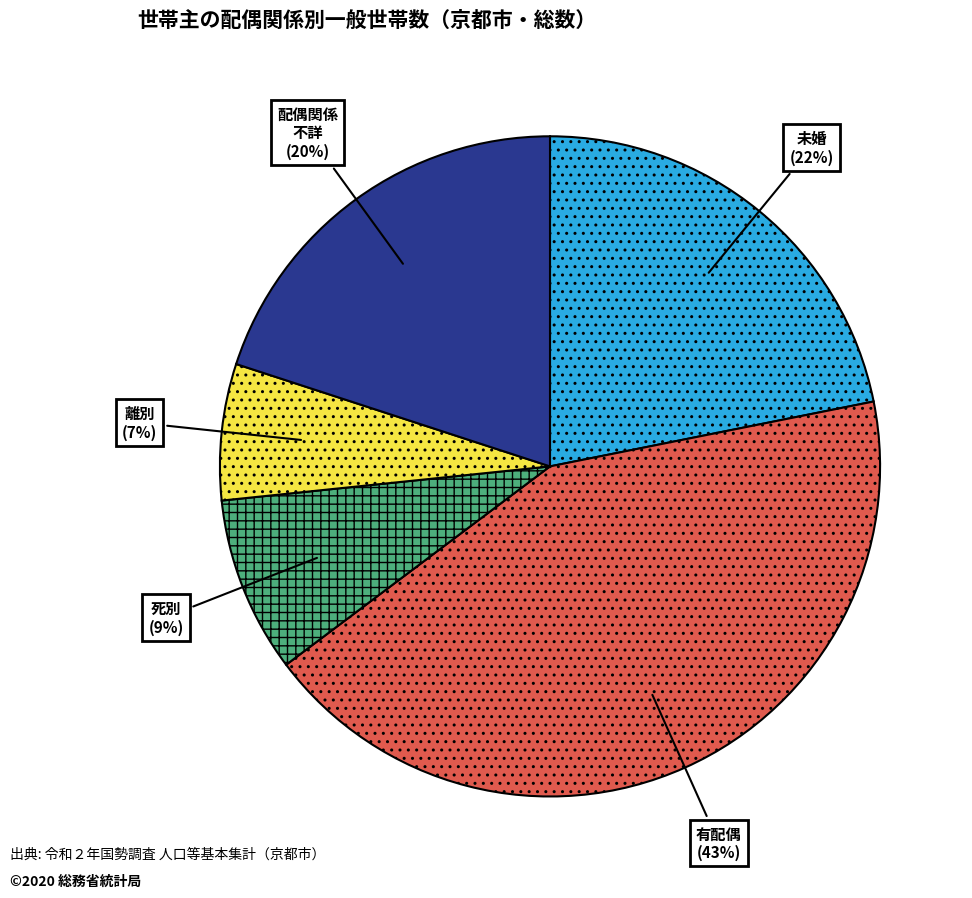

The 配偶関係 不詳 (20%) slice represents 7% of the pie. True or false?

False